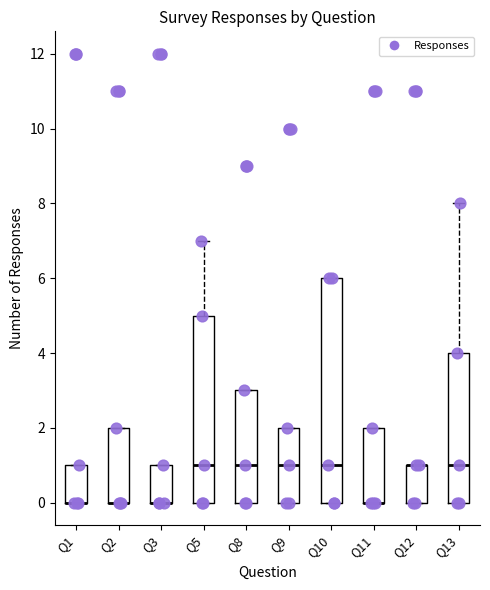

Which box is the tallest, from its lower edge to its upper edge?

Q10